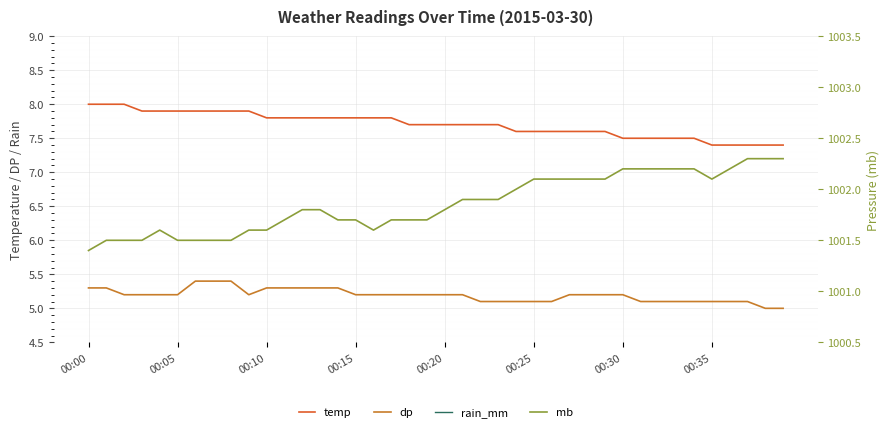

What are all the series names shown in the legend?

temp, dp, rain_mm, mb